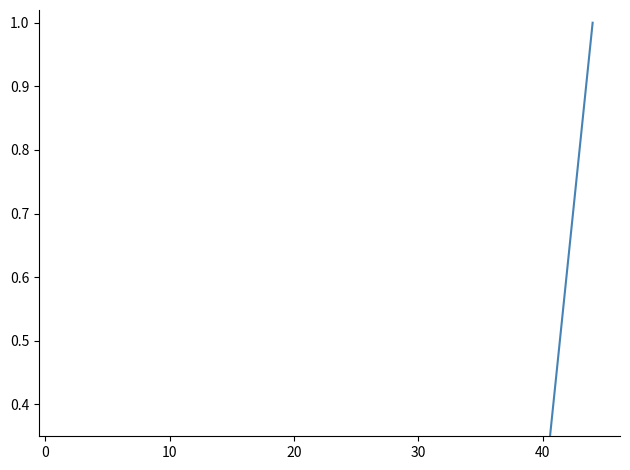

Reading right to left, extract all data points from this chart.

1.0	0.1	0.1	0.1	0.1	0.1	0.1	0.1	0.0	0.0	0.0